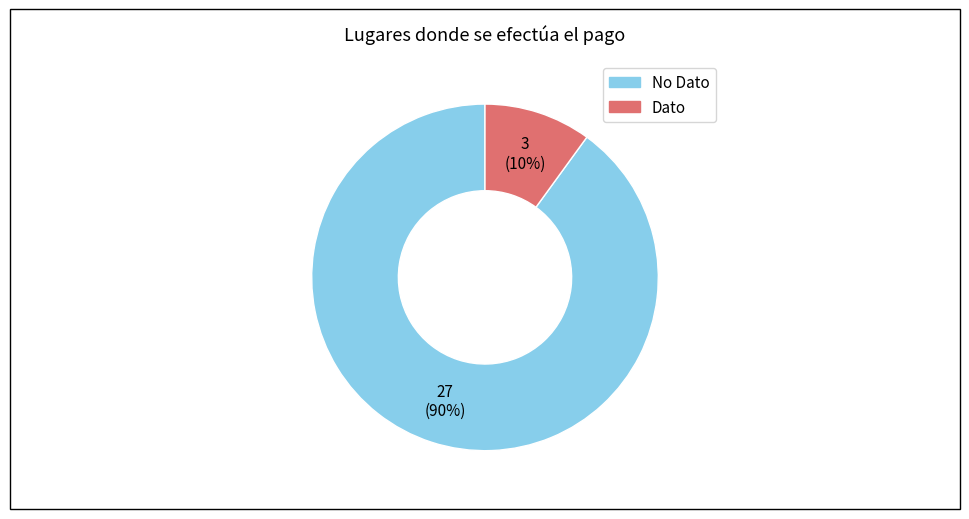

The Dato slice represents 1% of the pie. True or false?

False